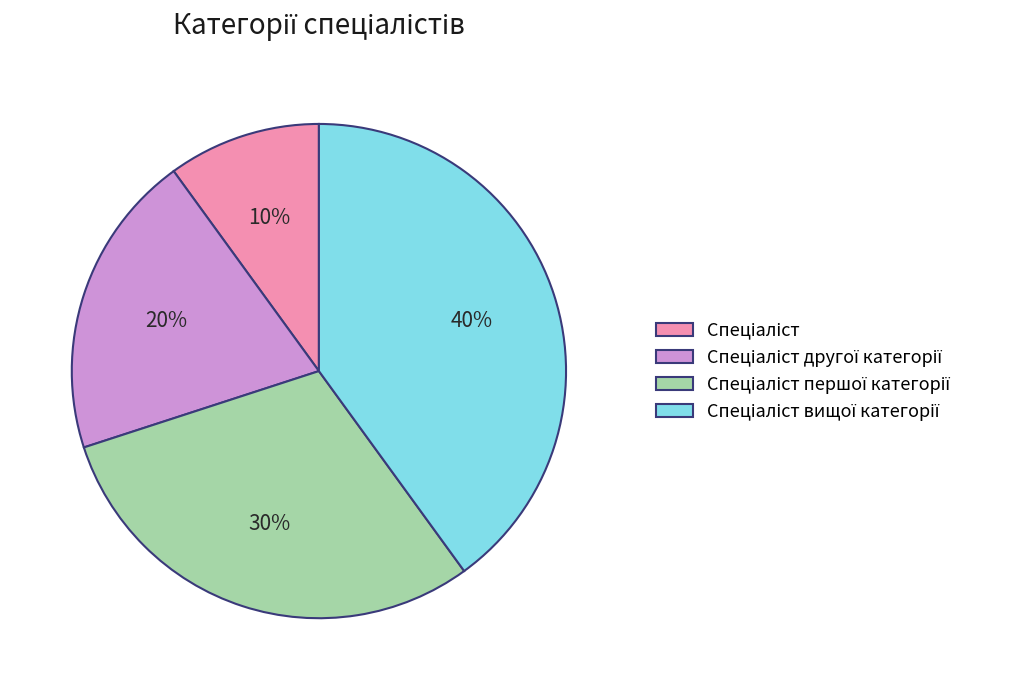

To the nearest percent, what is the average slice percentage?

25%